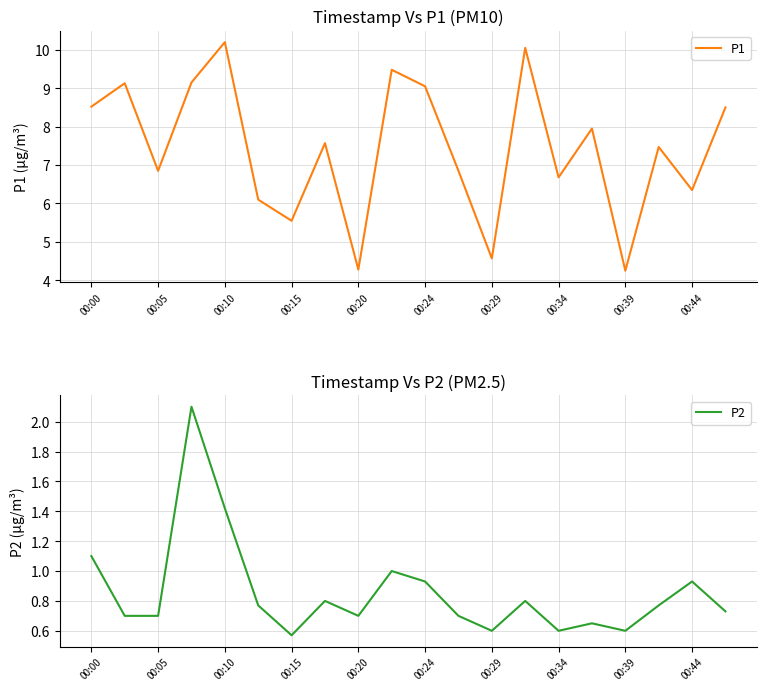

Which series has the widest spread of values?

P1